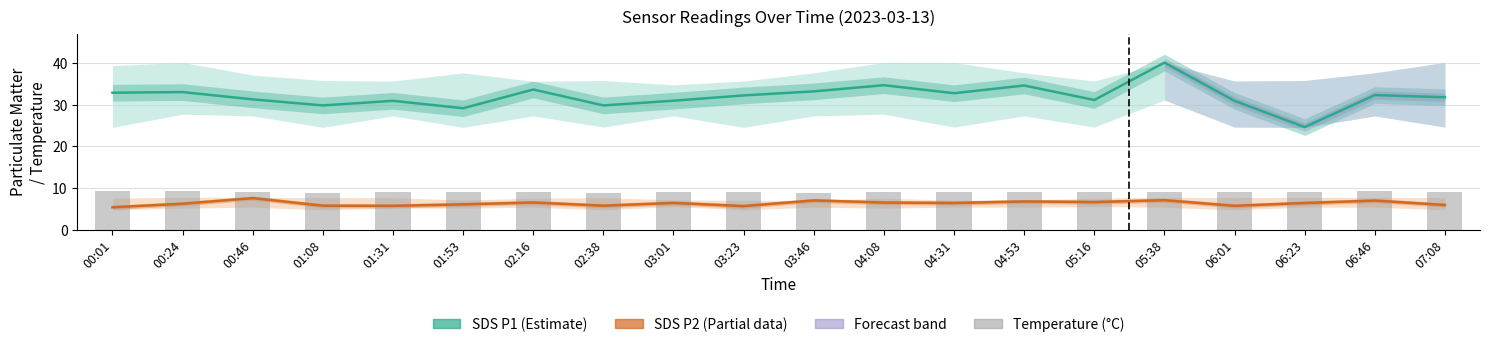

What is the total value across all series at 07:08?

46.8